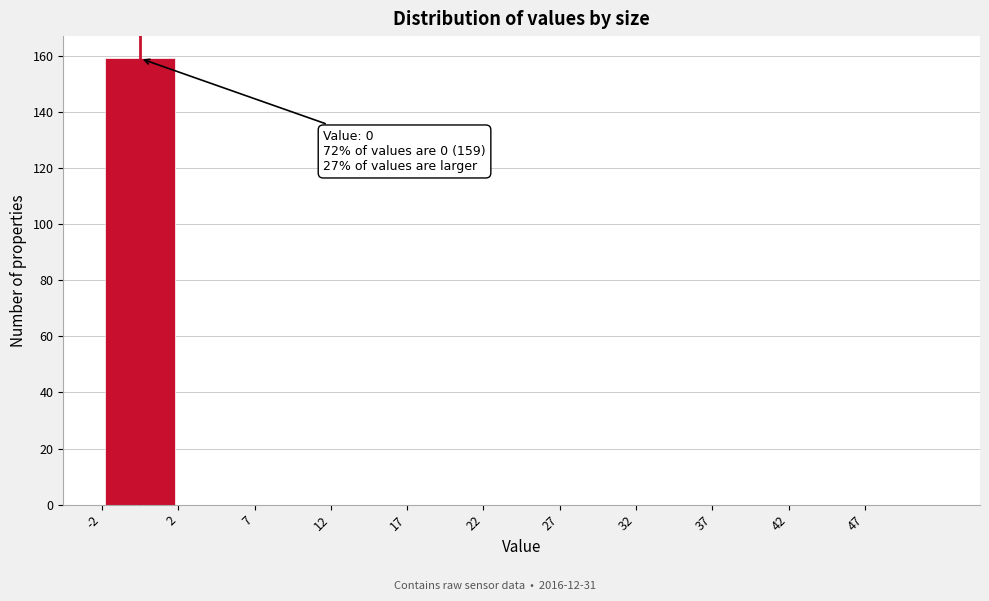

Over which range of the x-axis is the bar tallest?

-2.5 to 2.5